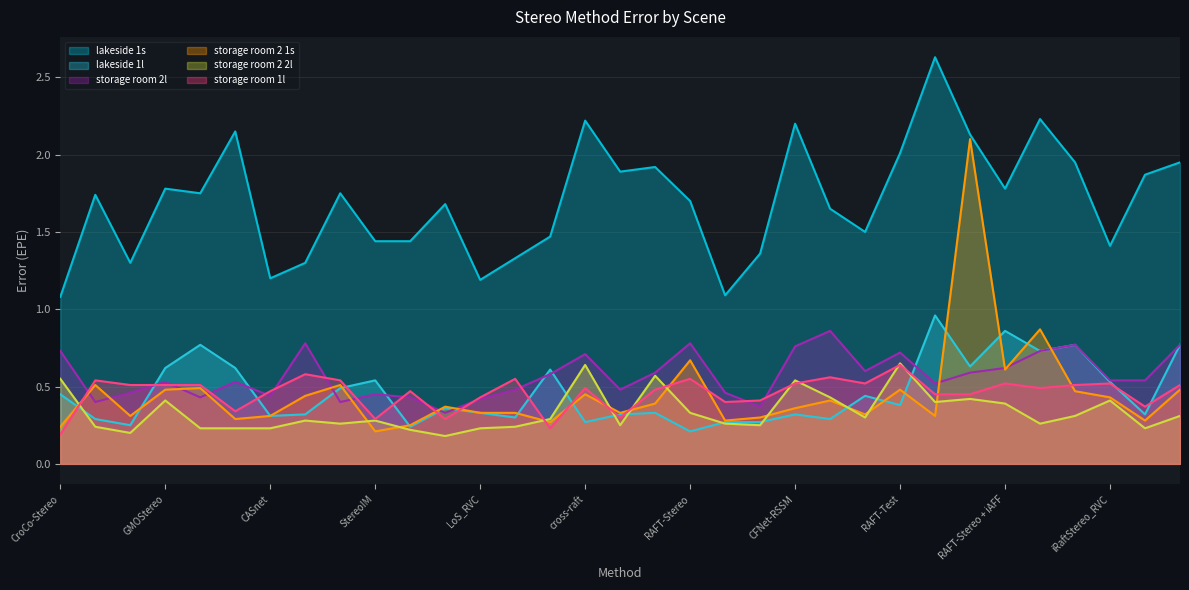

At GLC_STEREO, list the series in order from smallest to largest.

storage room 2 2l, lakeside 1l, storage room 2 1s, storage room 2l, storage room 1l, lakeside 1s